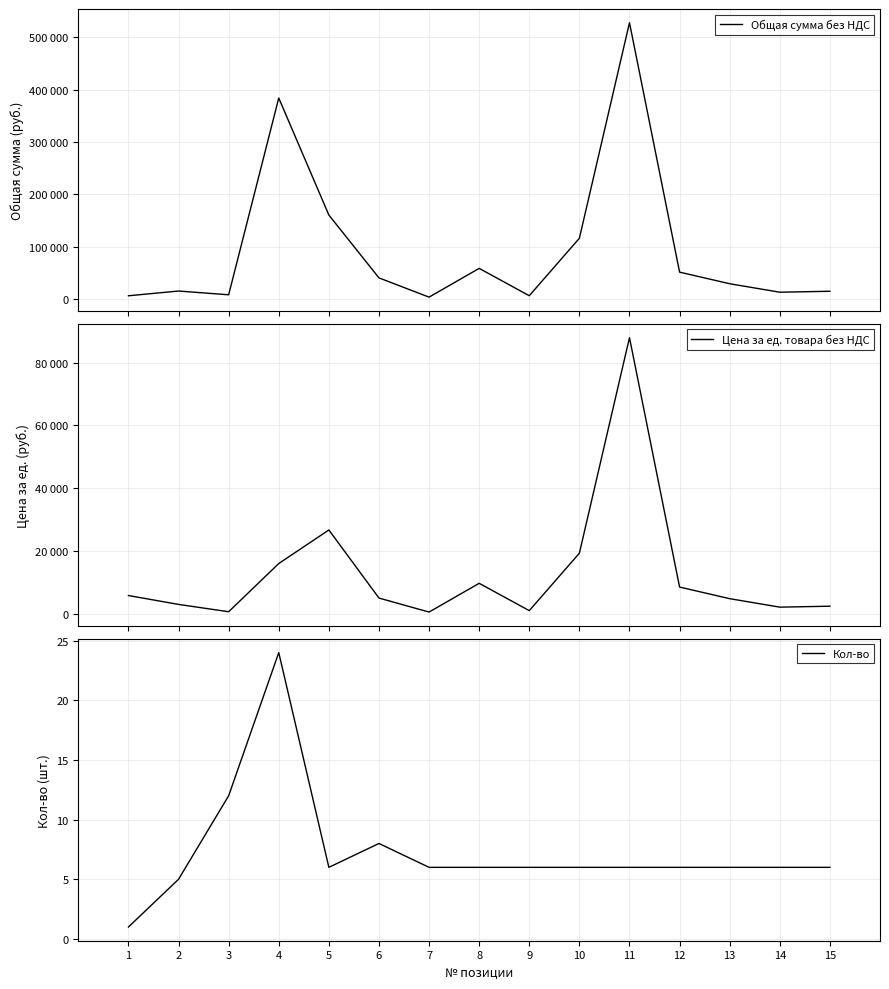

What is the difference between the second highest and second lowest values in the Цена за ед. товара без НДС series?

26060